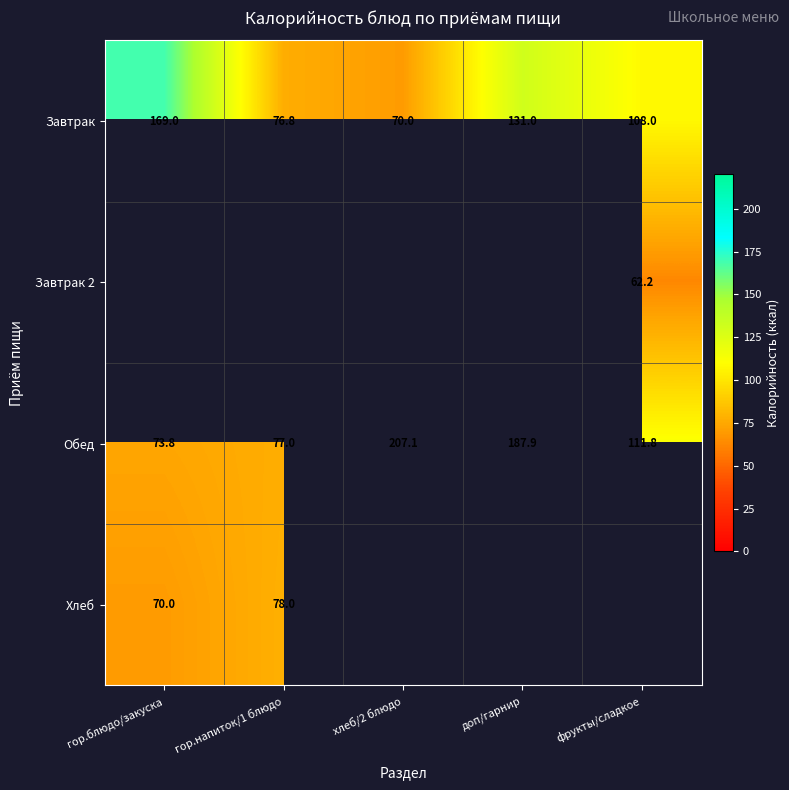

Between хлеб/2 блюдо and доп/гарнир, which is larger?

доп/гарнир